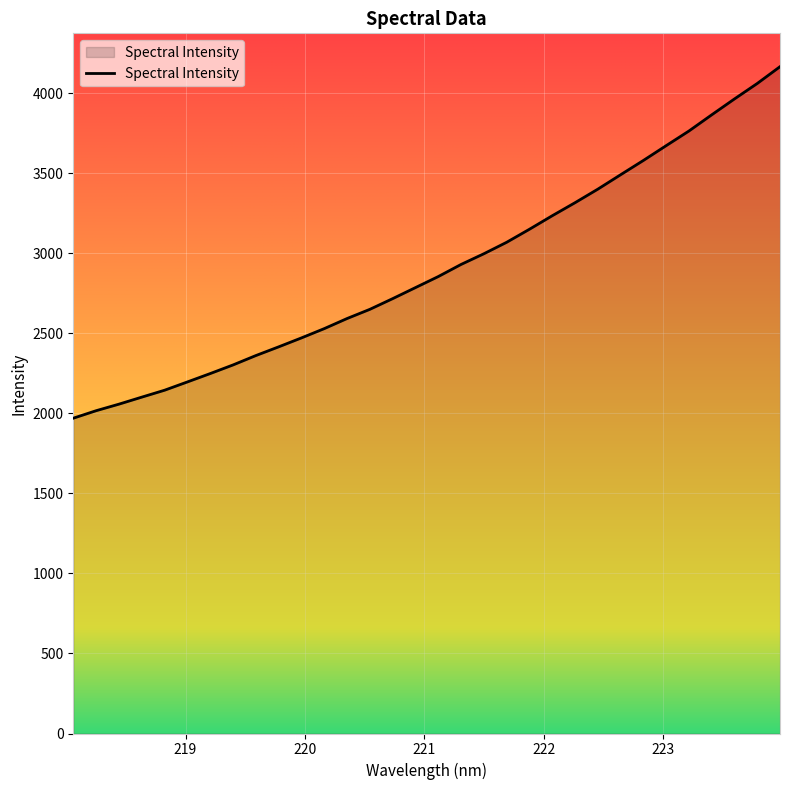

What is the smallest value displayed?

1970.1